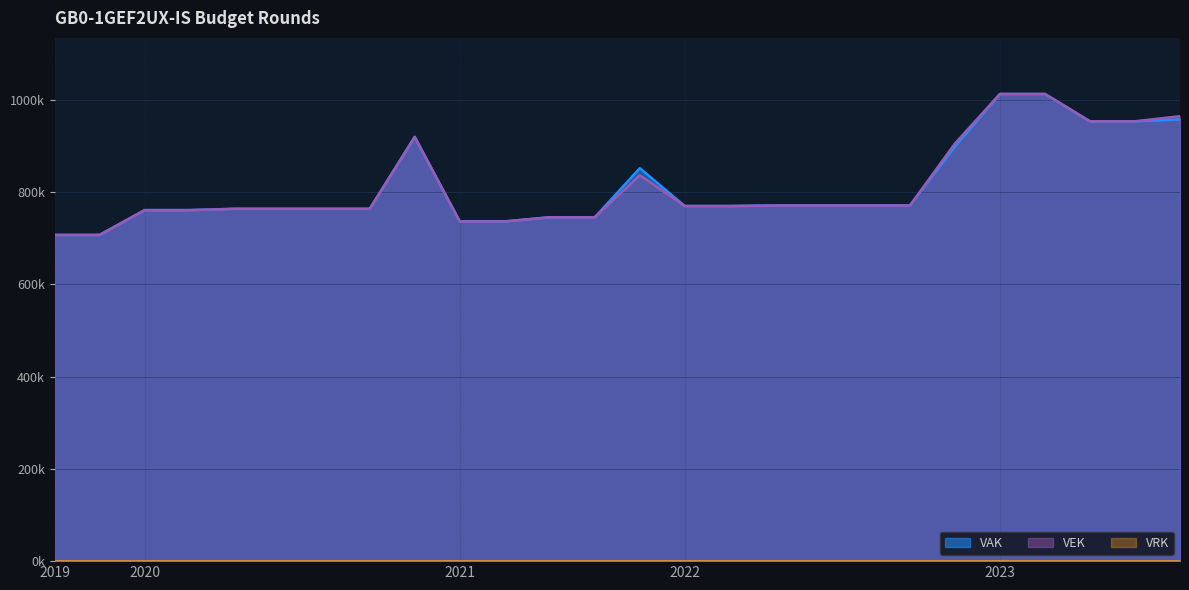

What is the lowest value of the VEK series?

707509